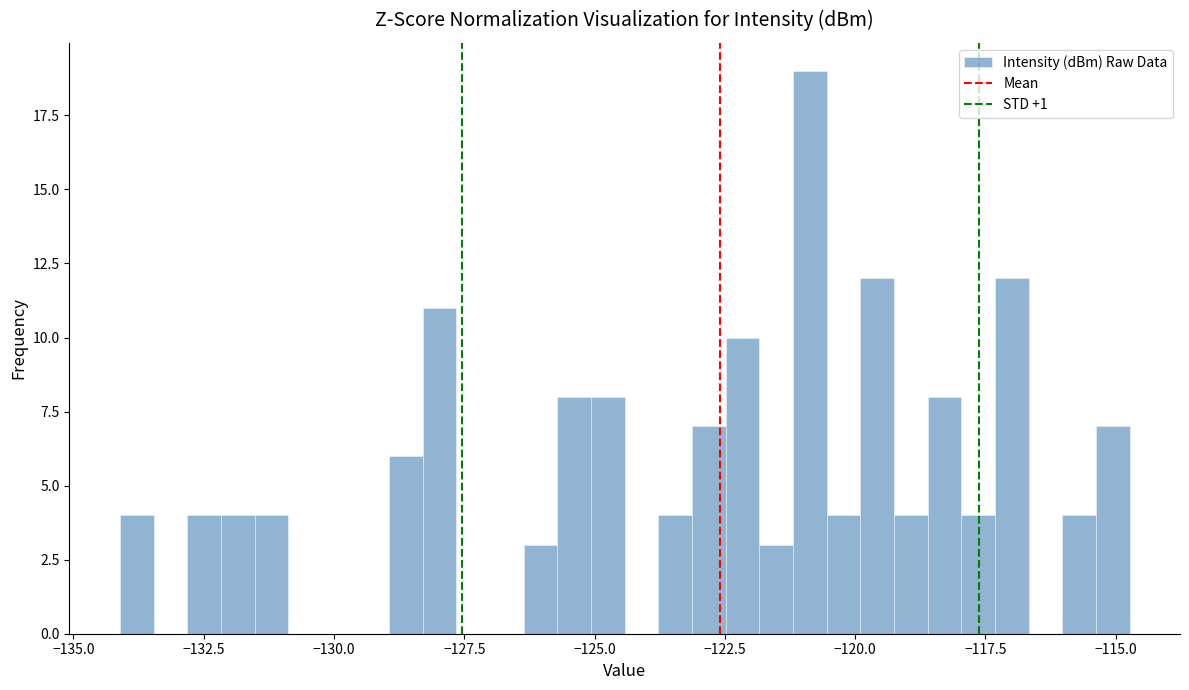

Around what value on the x-axis is the tallest bar? Give the approximate position of its centre, as read against the axis.

-121.0